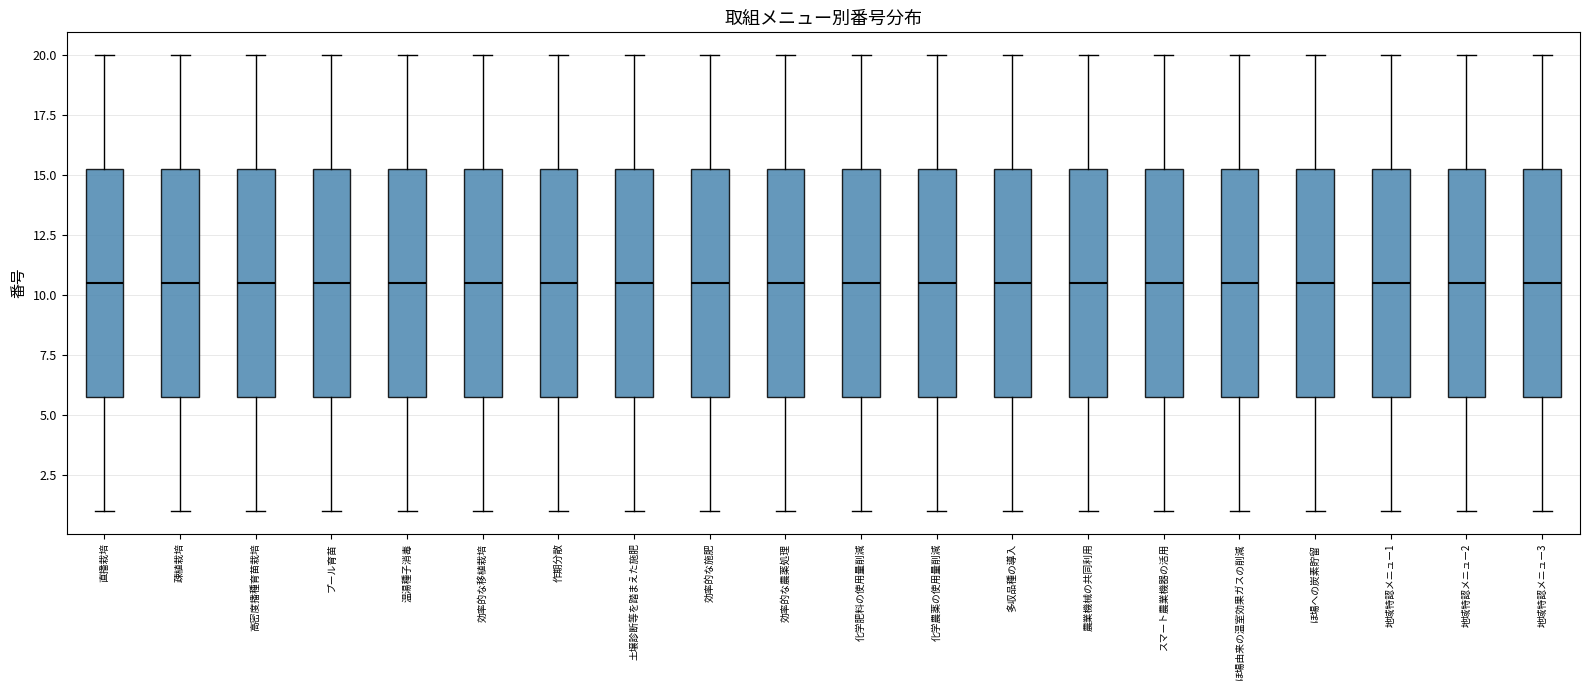

Where does the lower whisker of the box for 効率的な施肥 end on the y-axis? The values are not printed on the chart, so give them approximately, as read against the axis.

1.0